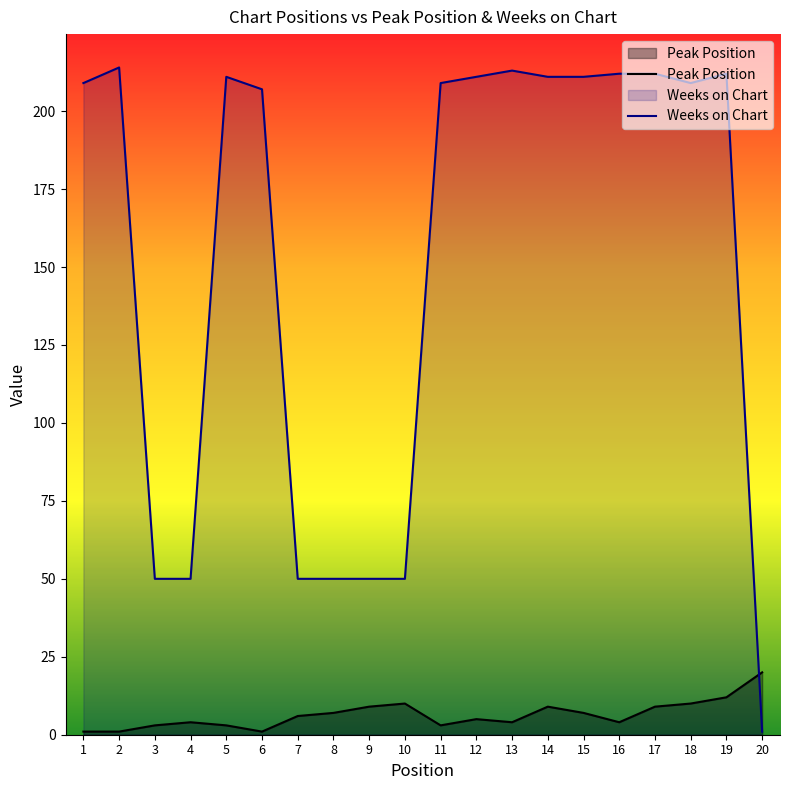

True or false: Peak Position has more than 0 points higher than both neighbors.

True